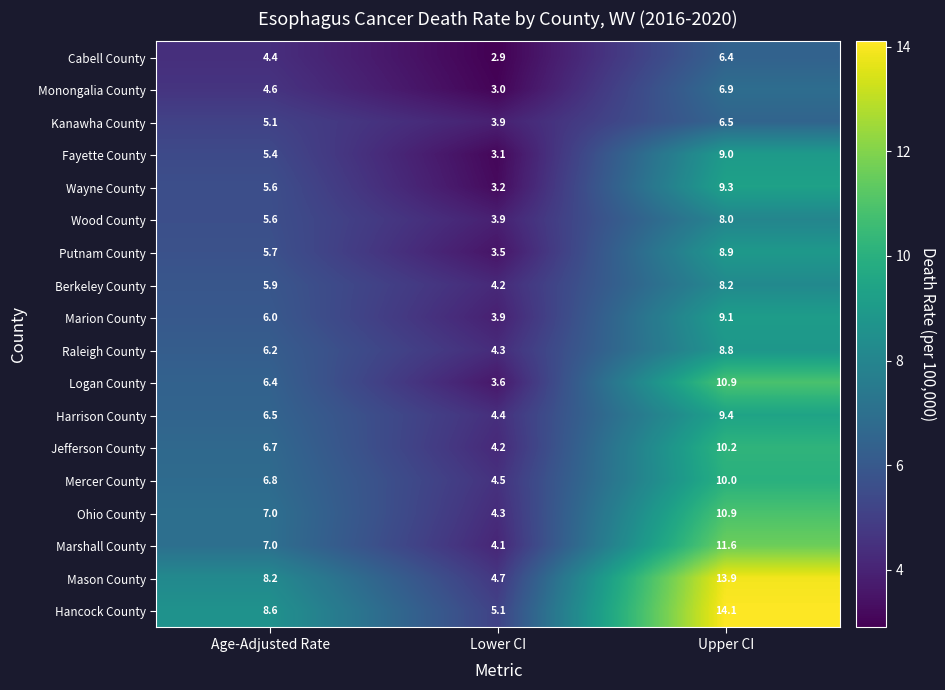

What is the sum of the Fayette County values at Age-Adjusted Rate and Upper CI?

14.4